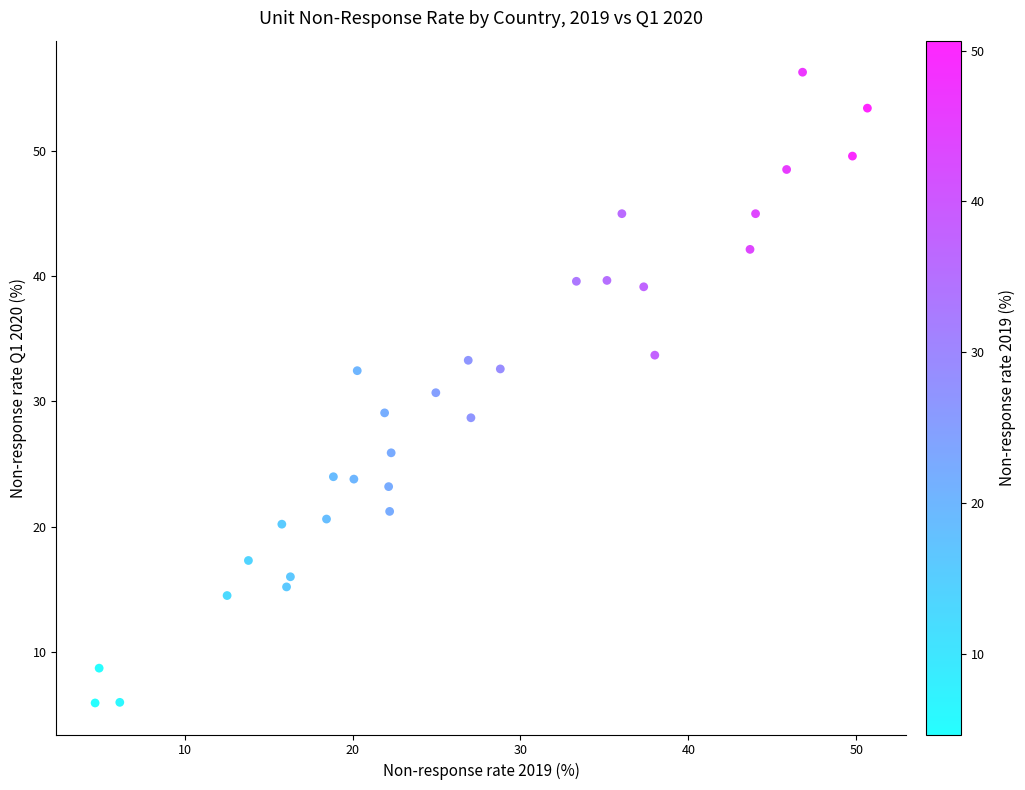

What is the range of Y values (max minus min)?

50.4